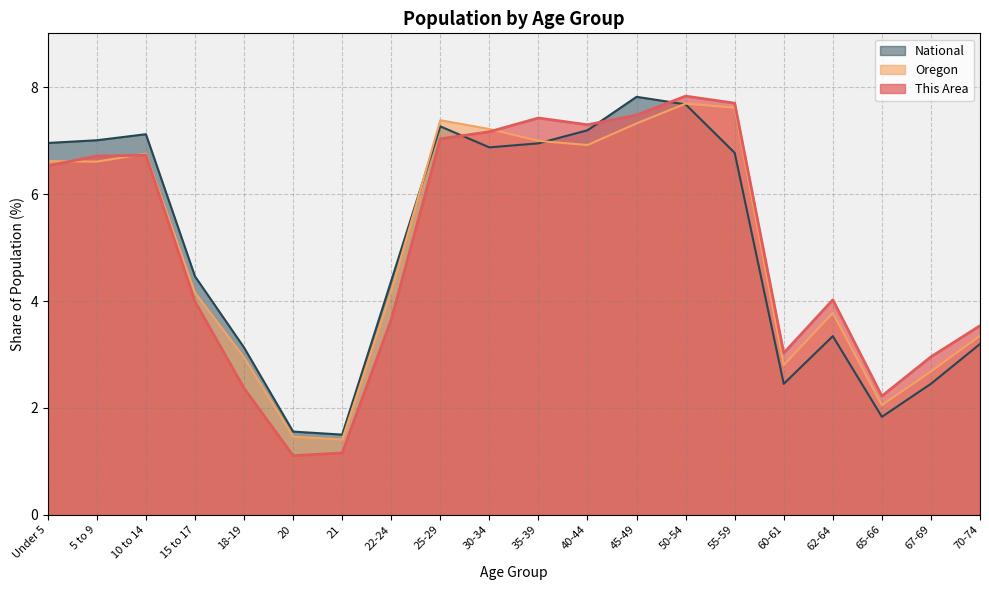

In This Area, how many points are higher than both neighbors (excluding endpoints)?

4